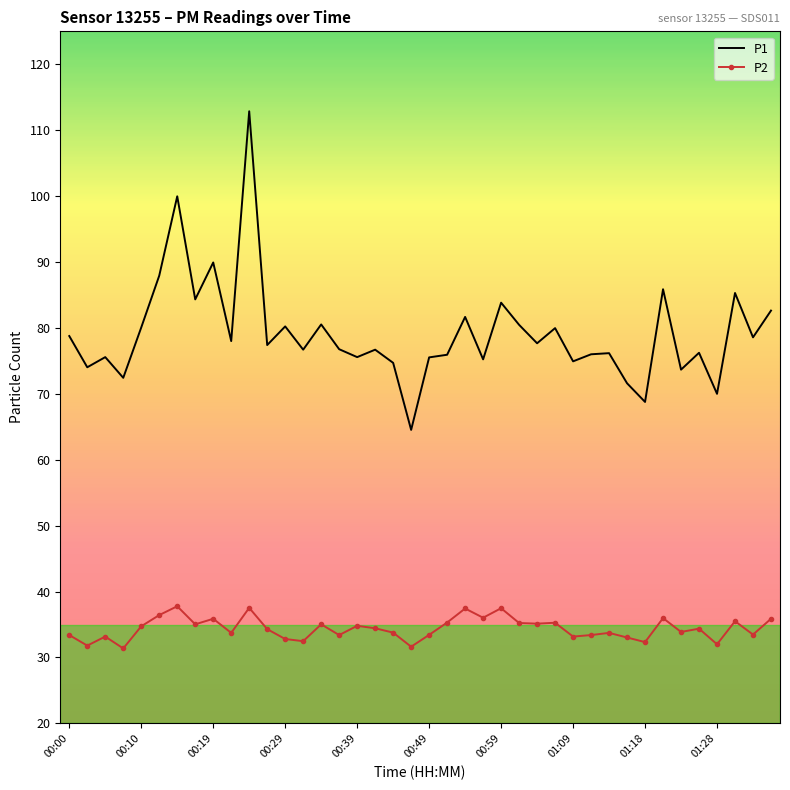

True or false: P2 and P1 intersect in this chart.

False